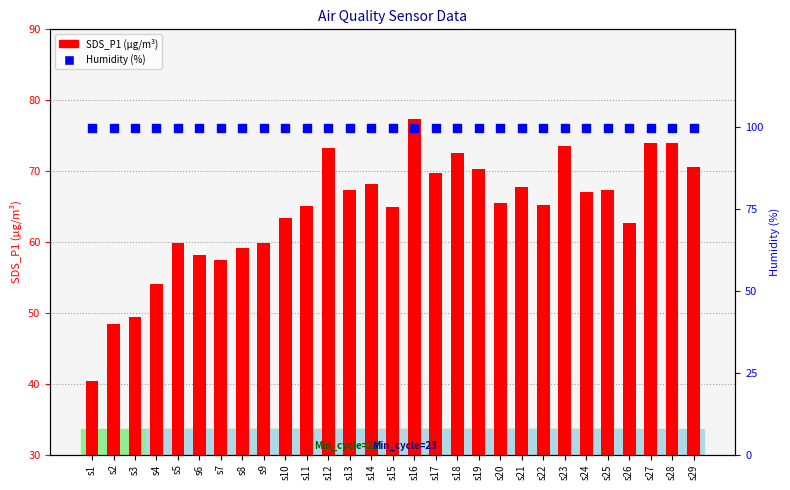

At which category is the sum across all series the highest?

s16